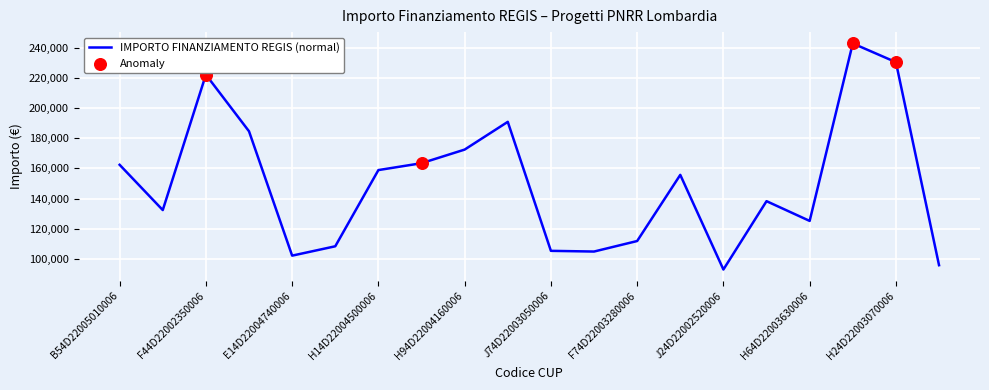

What is the difference between the maximum and minimum values?

149933.0